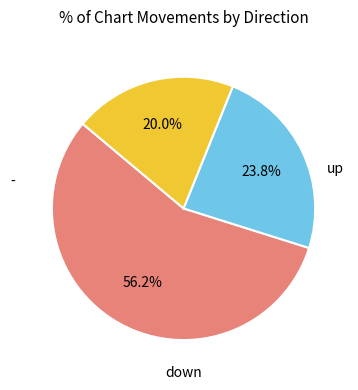

Does any single category account for the majority?

Yes